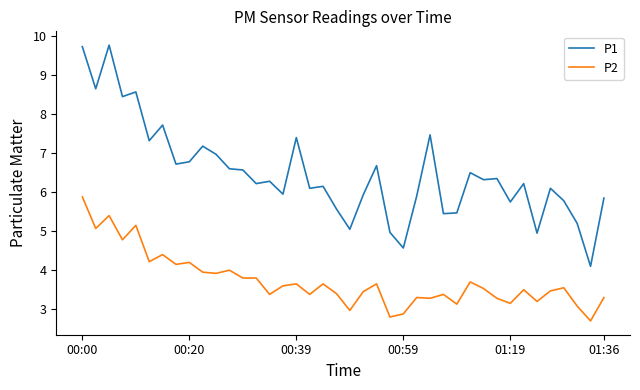

Which series has the largest total across all categories?

P1